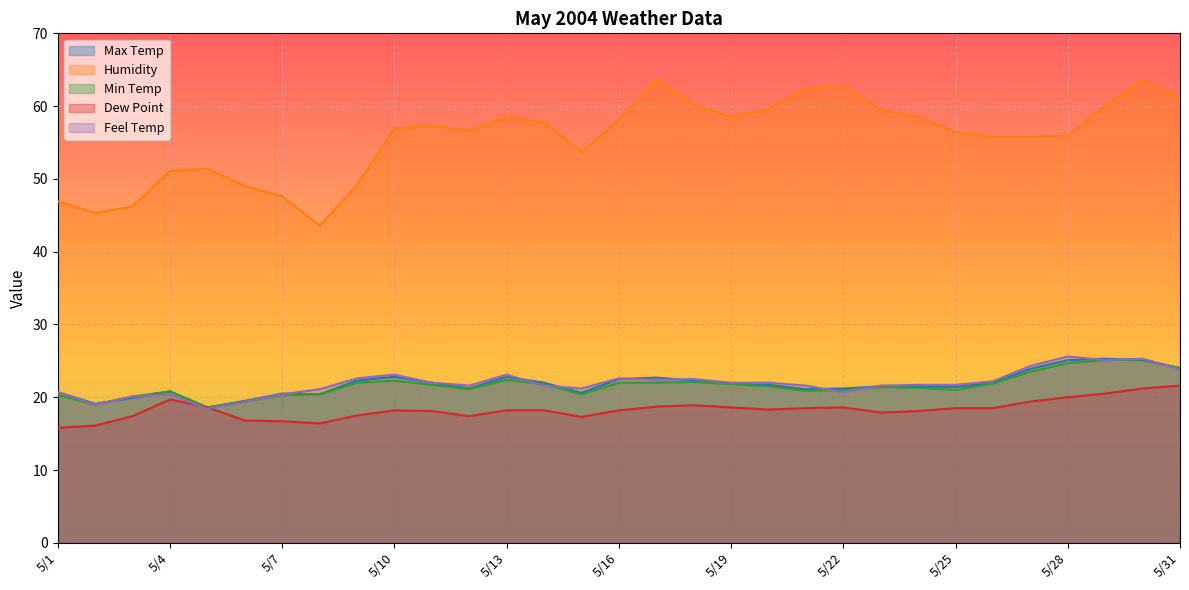

At which label is Dew Point closest to 18?

5/11